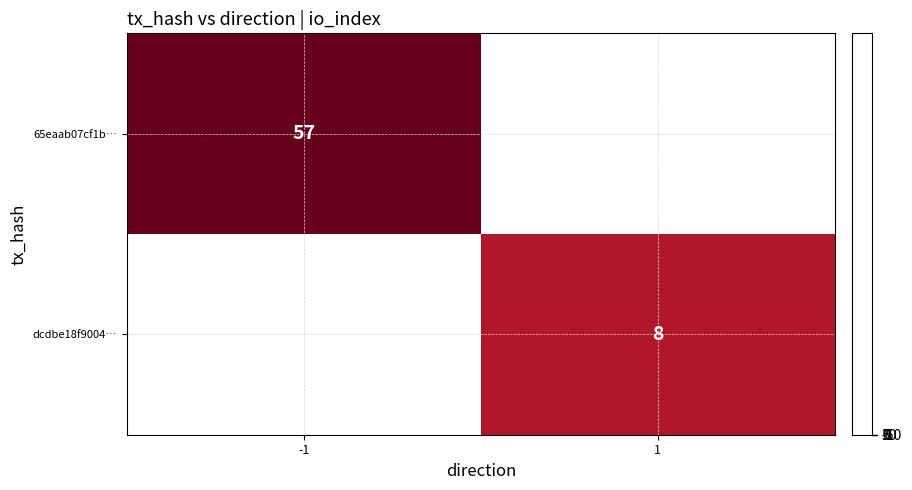

At which category does the chart reach its peak across all series?

-1